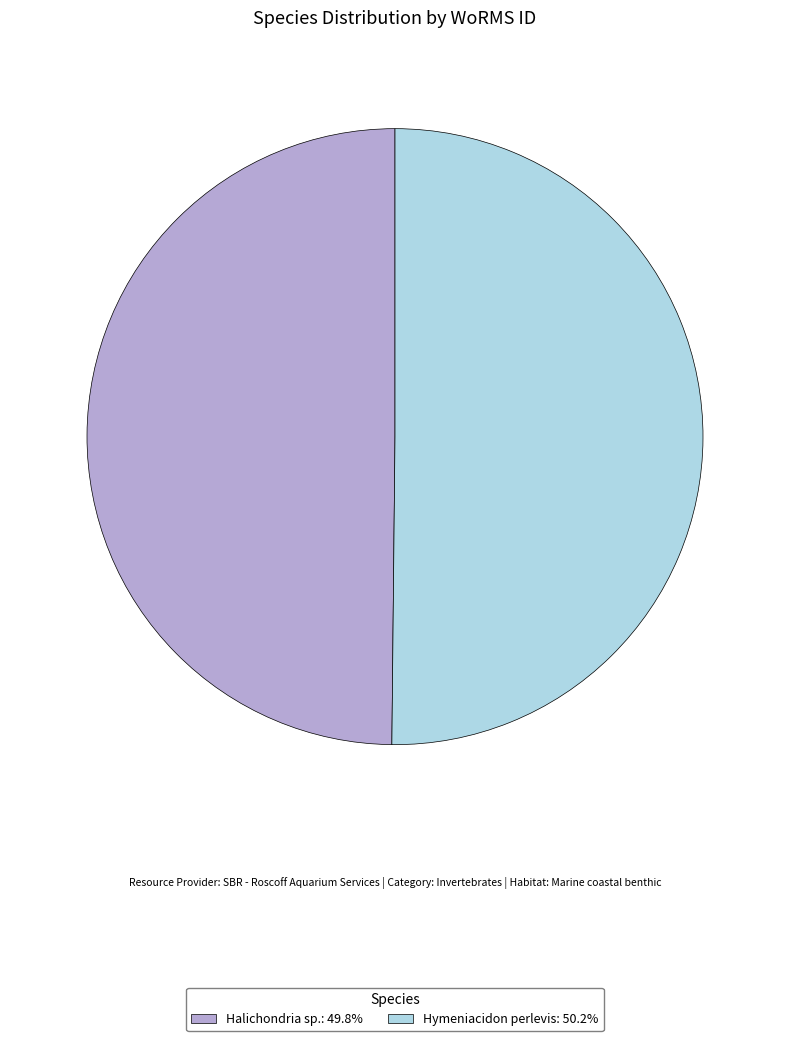

Combined, do Halichondria sp.: 49.8% and Hymeniacidon perlevis: 50.2% account for over 50%?

Yes